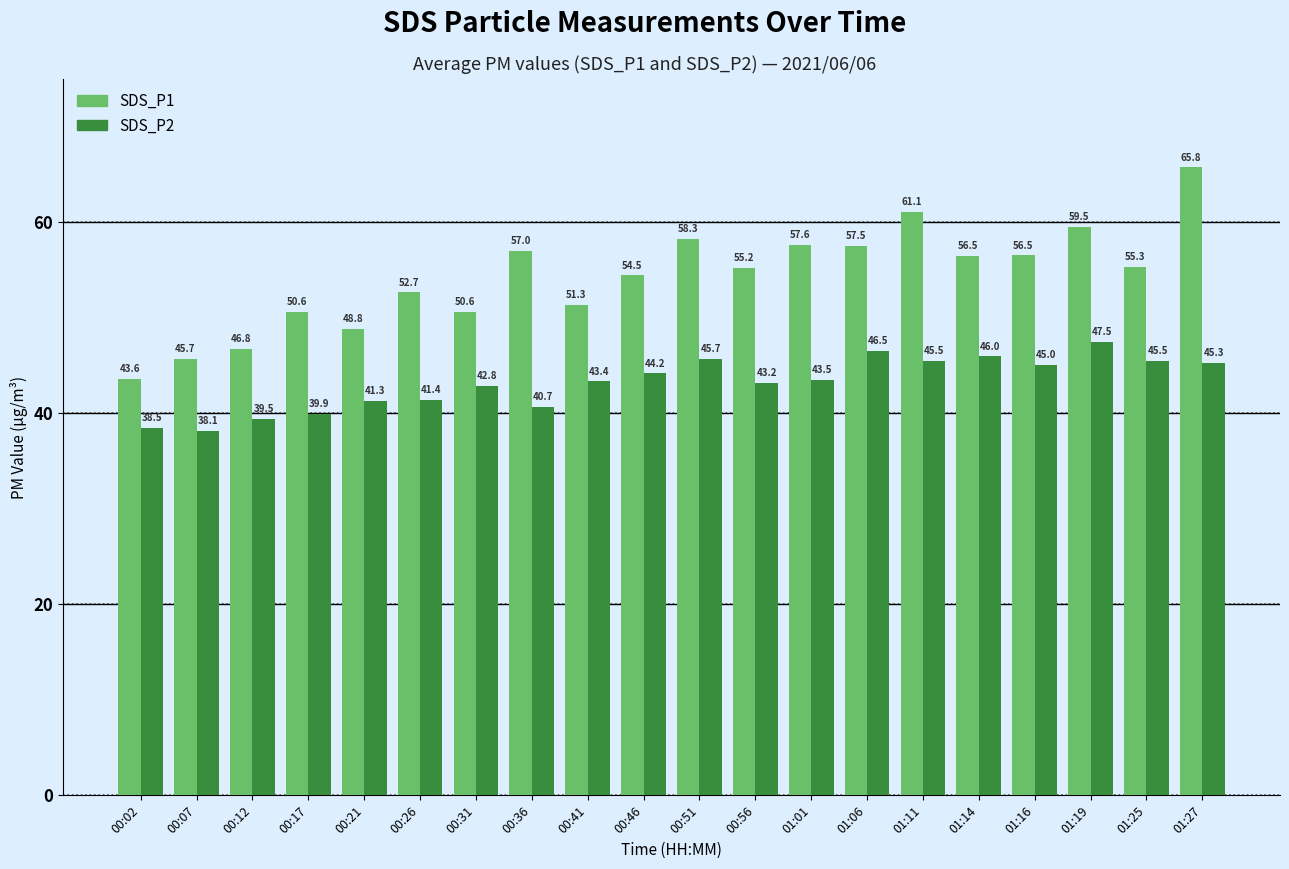

What is the maximum value shown in the chart?

65.8